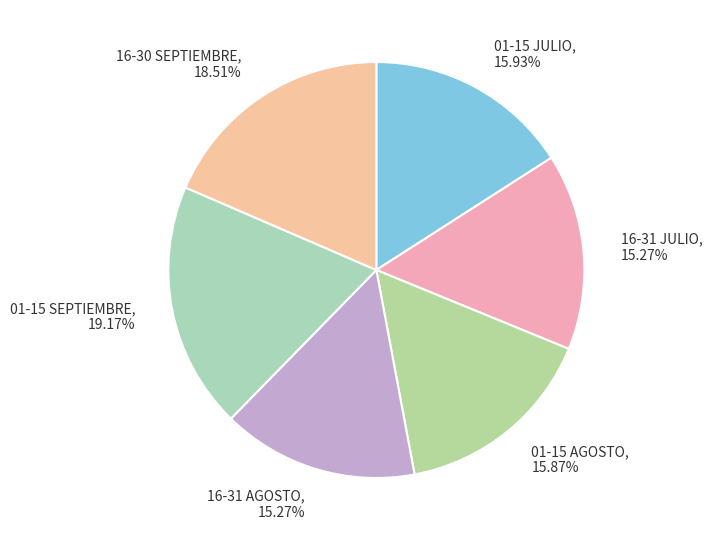

Is there a majority slice in this chart?

No